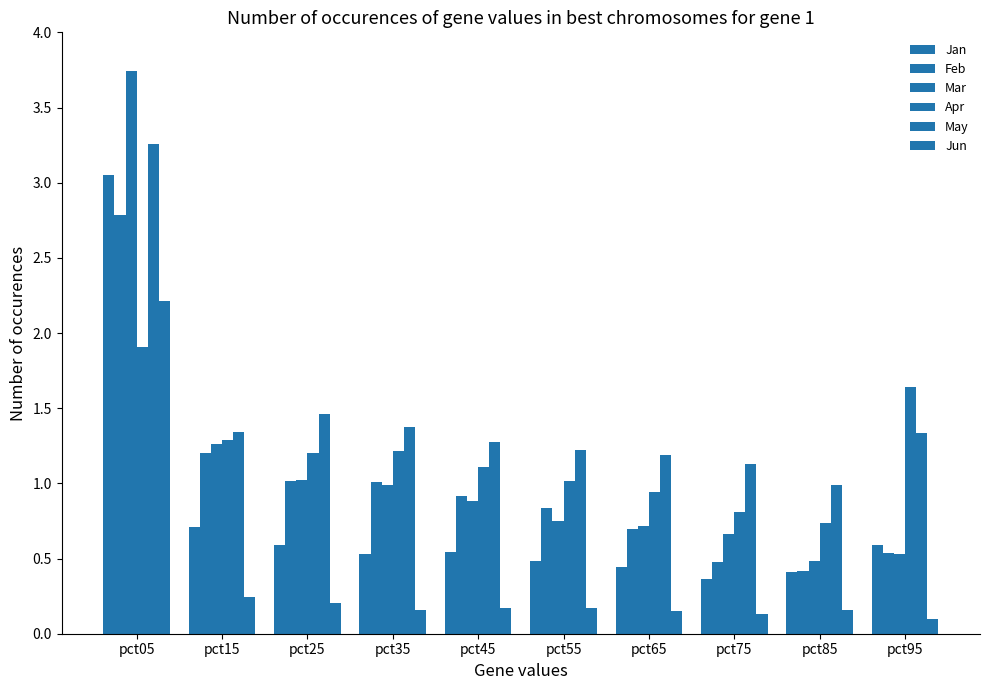

At which category is the sum across all series the highest?

pct05